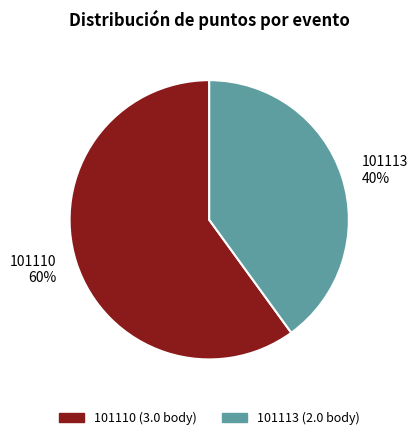

To the nearest percent, what portion does 101113 represent?

40%